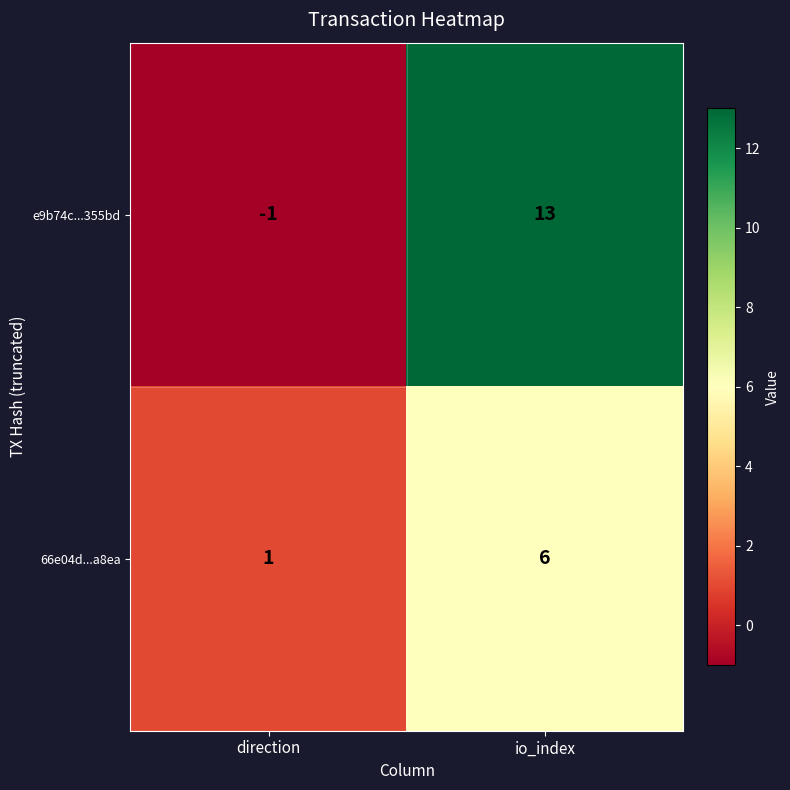

What is the difference between the highest and lowest values at direction?

2